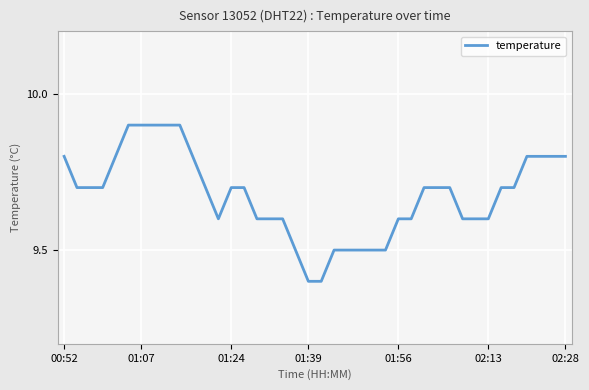

What is the maximum value shown in the chart?

9.9